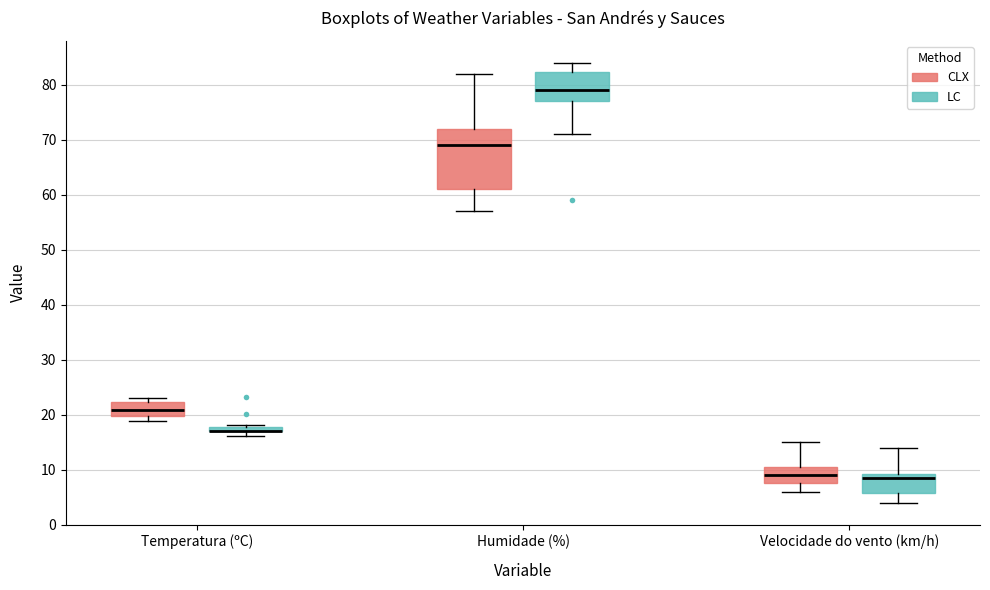

Where does the upper whisker of the box for Humidade (%) (CLX) end on the y-axis? The values are not printed on the chart, so give them approximately, as read against the axis.

82